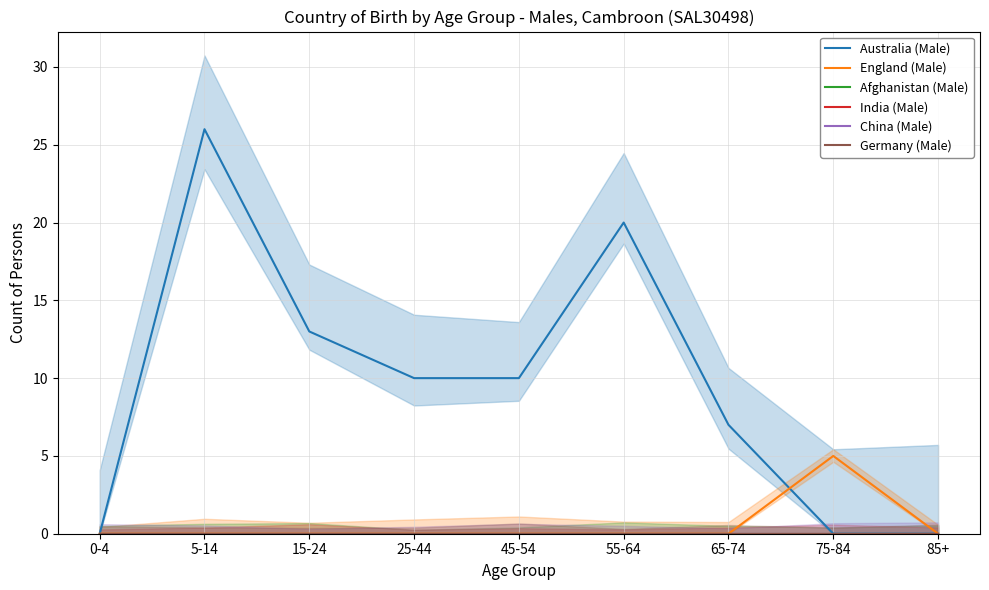

Reading left to right, transcribe all the data shown in this chart.

Australia (Male): 0-4=0	5-14=26	15-24=13	25-44=10	45-54=10	55-64=20	65-74=7	75-84=0	85+=0
England (Male): 0-4=0	5-14=0	15-24=0	25-44=0	45-54=0	55-64=0	65-74=0	75-84=5	85+=0
Afghanistan (Male): 0-4=0	5-14=0	15-24=0	25-44=0	45-54=0	55-64=0	65-74=0	75-84=0	85+=0
India (Male): 0-4=0	5-14=0	15-24=0	25-44=0	45-54=0	55-64=0	65-74=0	75-84=0	85+=0
China (Male): 0-4=0	5-14=0	15-24=0	25-44=0	45-54=0	55-64=0	65-74=0	75-84=0	85+=0
Germany (Male): 0-4=0	5-14=0	15-24=0	25-44=0	45-54=0	55-64=0	65-74=0	75-84=0	85+=0